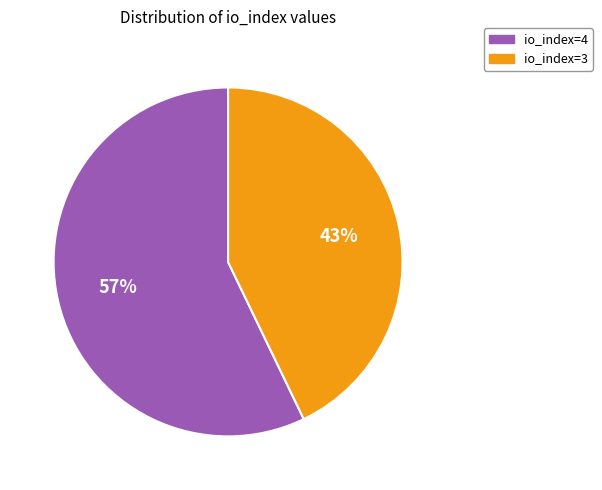

Which slice is the smallest?

io_index=3